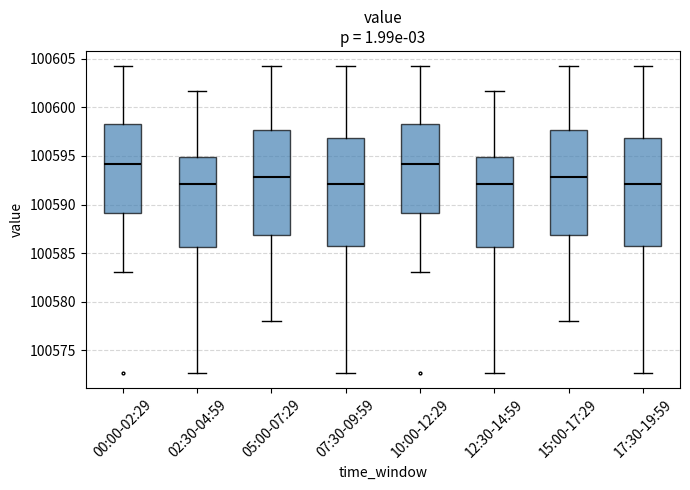

Reading left to right, transcribe this box plot: for each box, give where its median line is, the range the box spans, and where its two whiskers end, as read against the y-axis. The values are not printed on the chart, so give them approximately, as read against the axis.

00:00-02:29: median 100594.0, box 100589.0 to 100598.5, whiskers 100583.0 to 100604.0
02:30-04:59: median 100592.0, box 100585.5 to 100595.0, whiskers 100572.5 to 100601.5
05:00-07:29: median 100593.0, box 100587.0 to 100597.5, whiskers 100578.0 to 100604.0
07:30-09:59: median 100592.0, box 100585.5 to 100597.0, whiskers 100572.5 to 100604.0
10:00-12:29: median 100594.0, box 100589.0 to 100598.5, whiskers 100583.0 to 100604.0
12:30-14:59: median 100592.0, box 100585.5 to 100595.0, whiskers 100572.5 to 100601.5
15:00-17:29: median 100593.0, box 100587.0 to 100597.5, whiskers 100578.0 to 100604.0
17:30-19:59: median 100592.0, box 100585.5 to 100597.0, whiskers 100572.5 to 100604.0